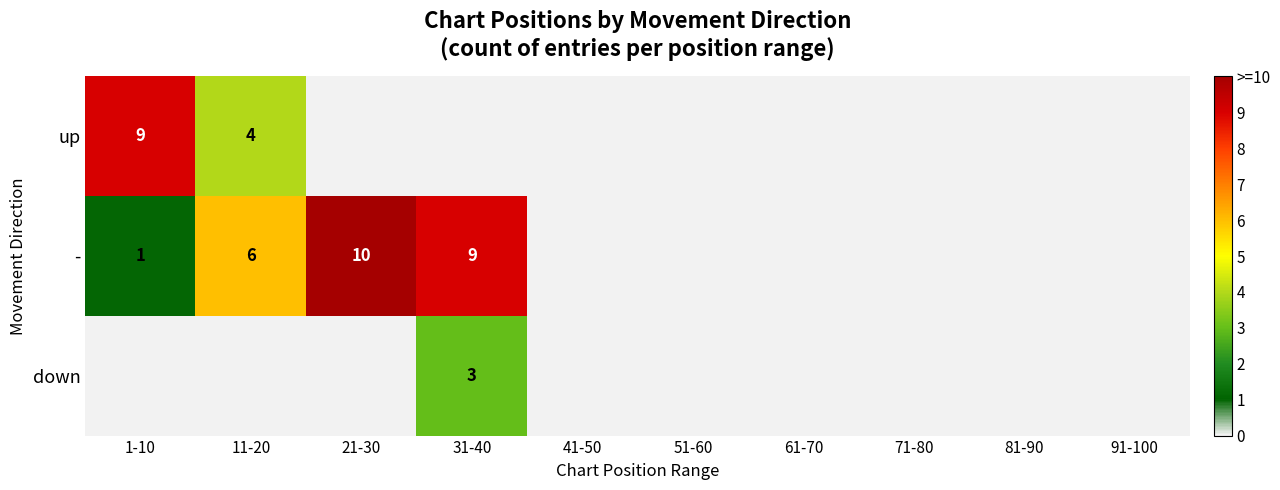

Count the number of data series in this chart.

3